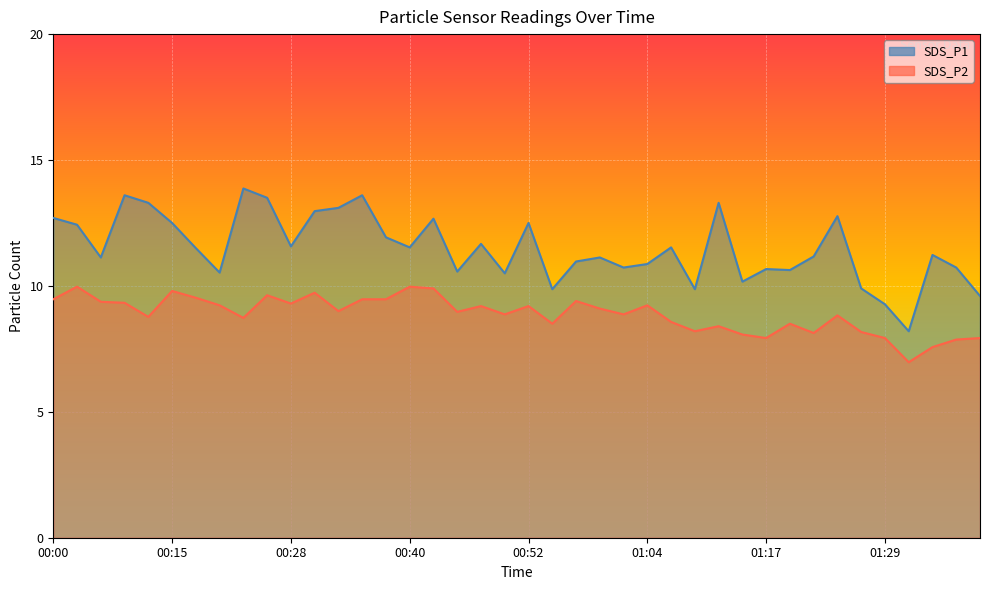

What value does the SDS_P1 series have at 00:08?

11.1